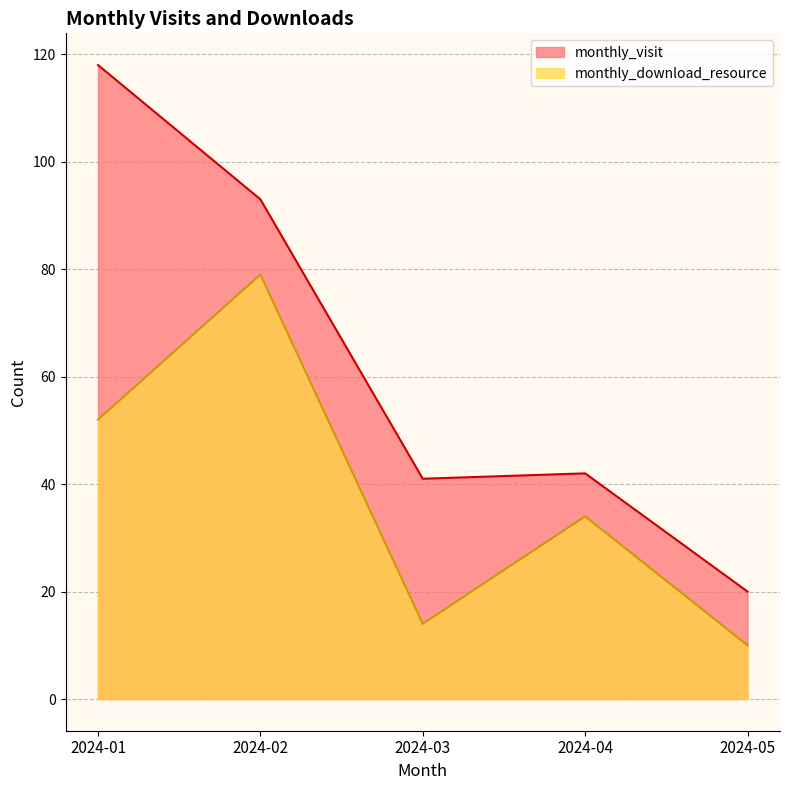

Reading left to right, what are all the values shown in this chart?

monthly_visit: 2024-01=118	2024-02=93	2024-03=41	2024-04=42	2024-05=20
monthly_download_resource: 2024-01=52	2024-02=79	2024-03=14	2024-04=34	2024-05=10